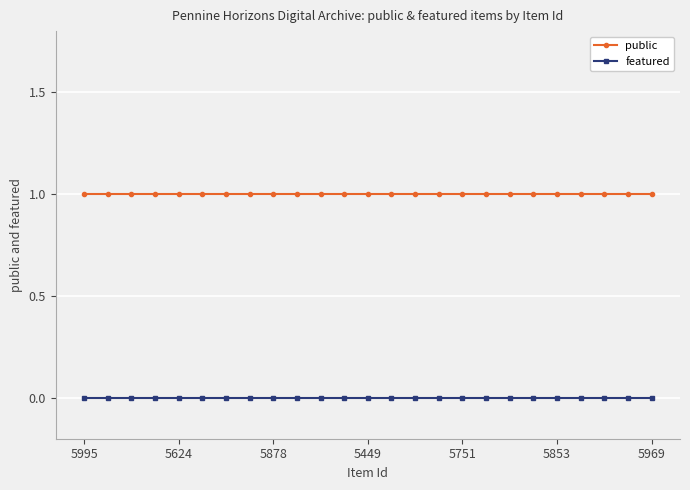

True or false: featured and public cross at least once.

False